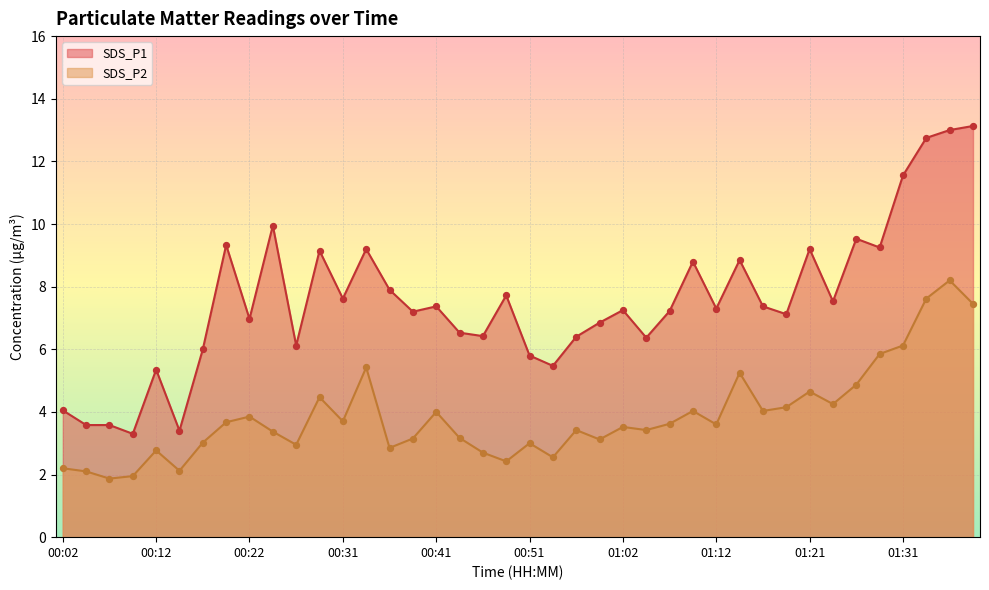

Which series contains the lowest Y value?

SDS_P2